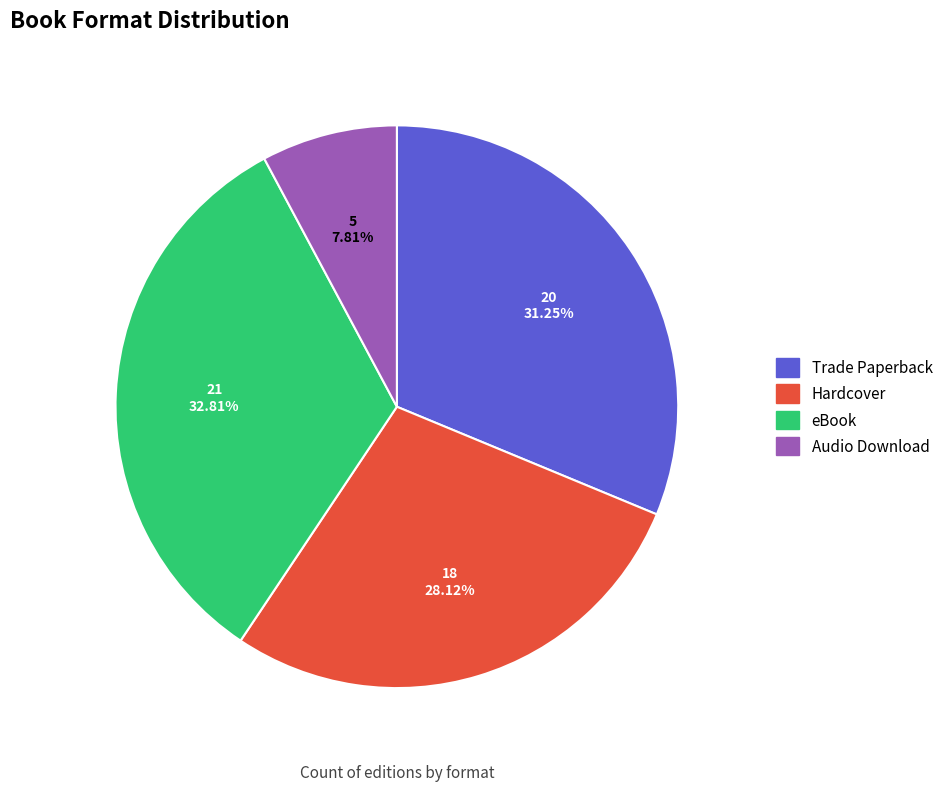

To the nearest percent, what is the combined percentage of Hardcover and Trade Paperback?

59%